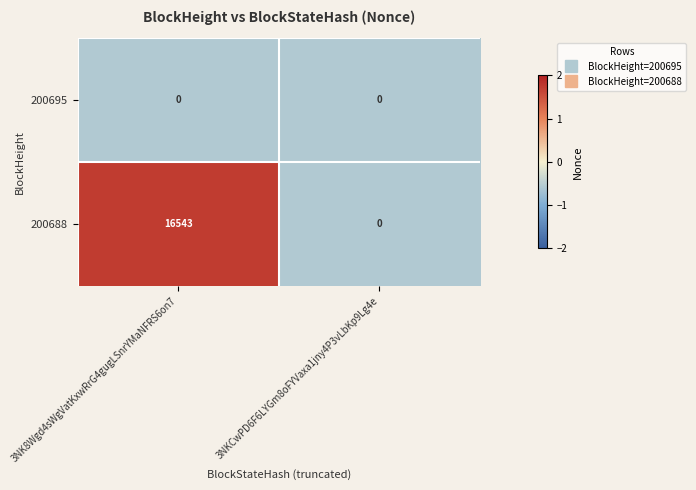

Which series changed the most between 3NK8Wgd4sWgVatKxwRrG4gugLSnrYMaNFRS6on7 and 3NKCwPD6F6LYGm8oFYVaxa1jny4P3vLbKp9Lg4e?

200688